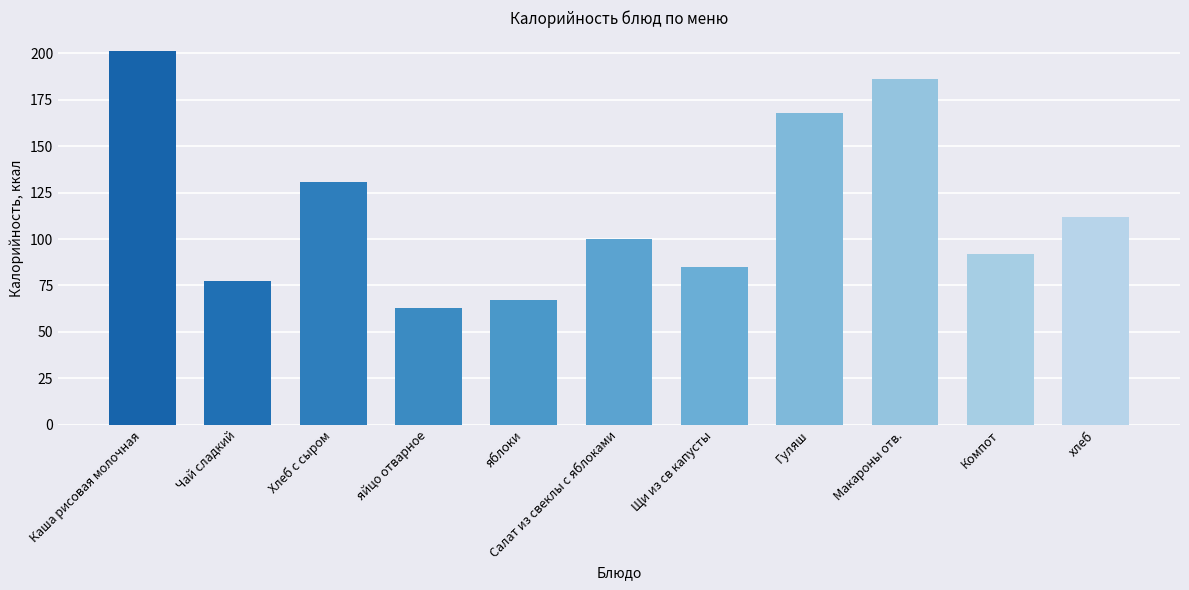

The chart shows a value of 18.4 at Щи из св капусты. True or false?

False